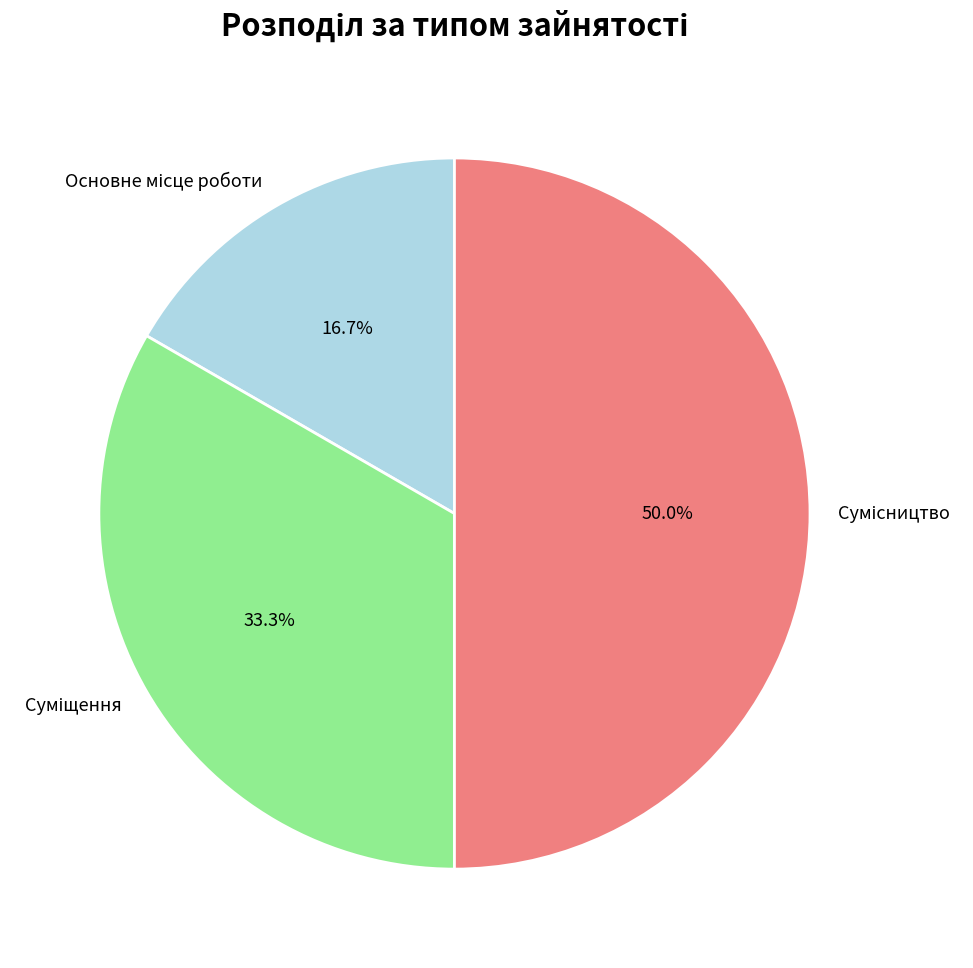

Count the number of slices in the pie.

3